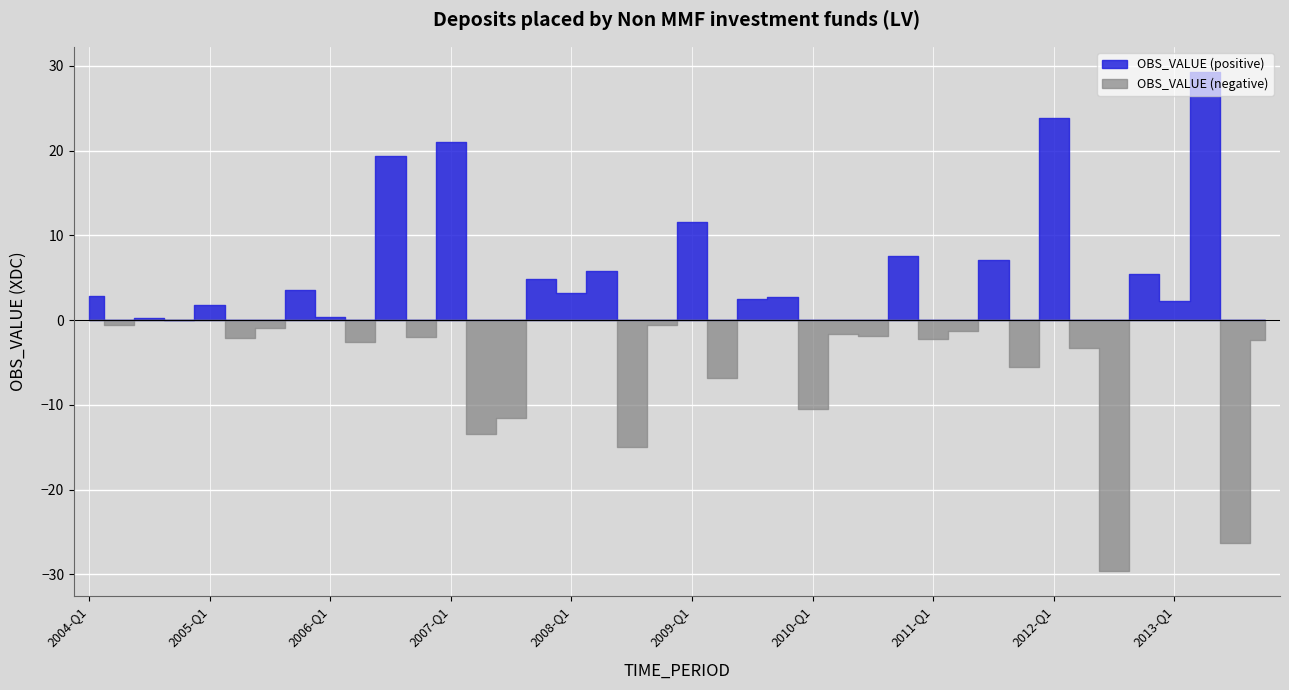

Which label corresponds to the largest value in the chart?

2013-Q2